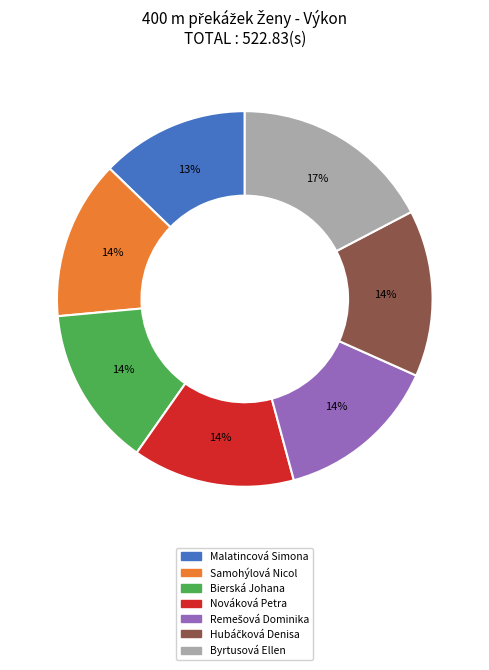

To the nearest percent, what percentage of the pie is Byrtusová Ellen?

17%